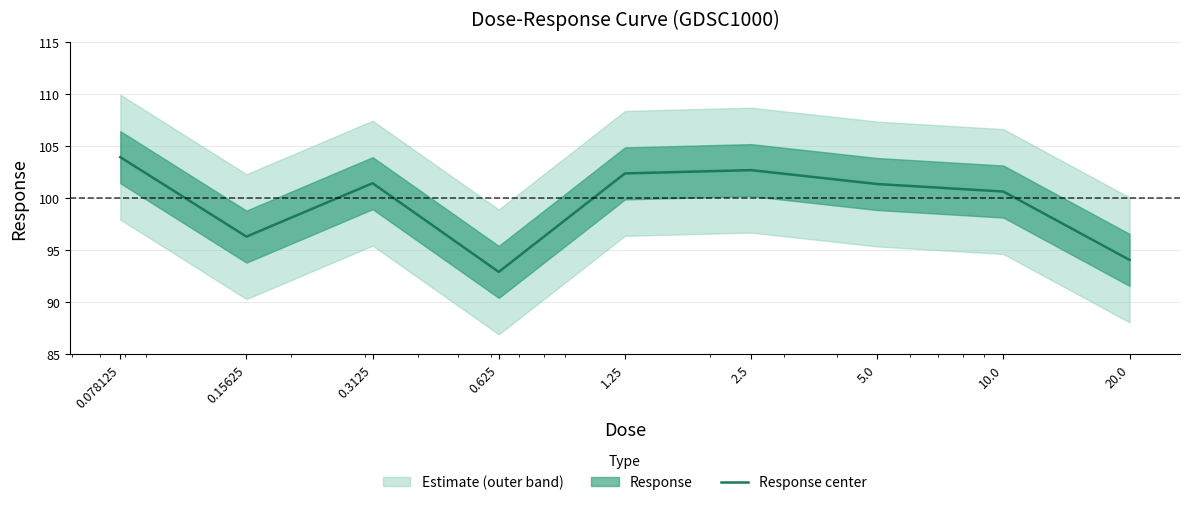

Where does the data first go above 101?

0.078125